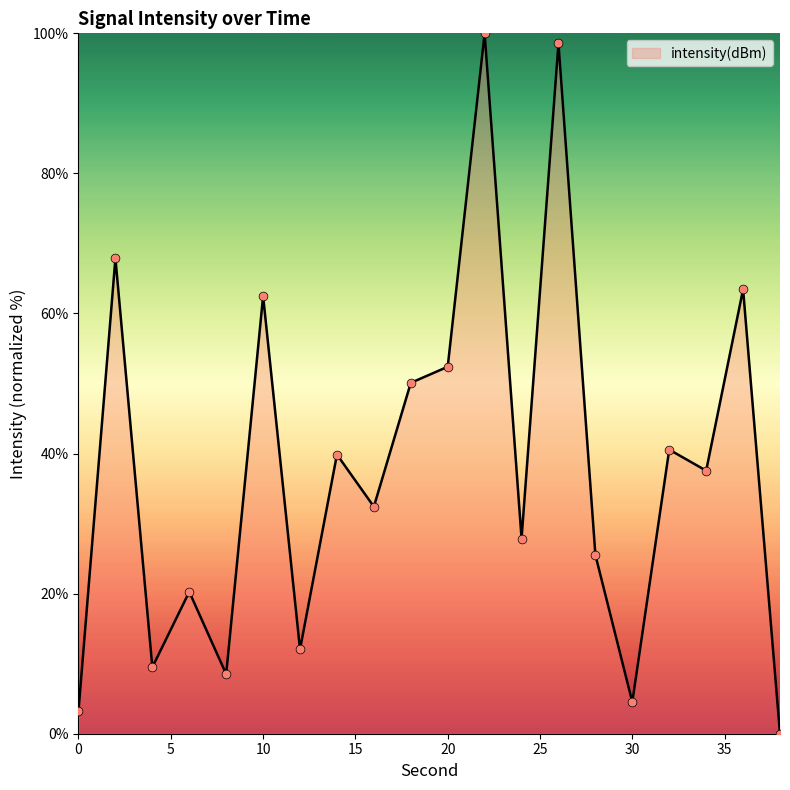

What is the maximum value shown in the chart?

100.0